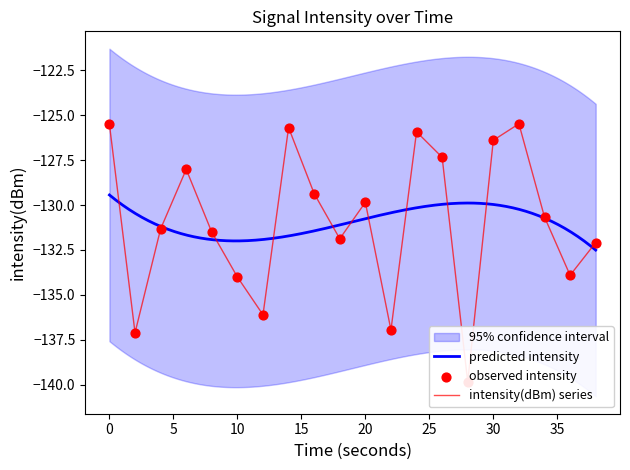

What is the change in value from 30 to 35?

-3.7